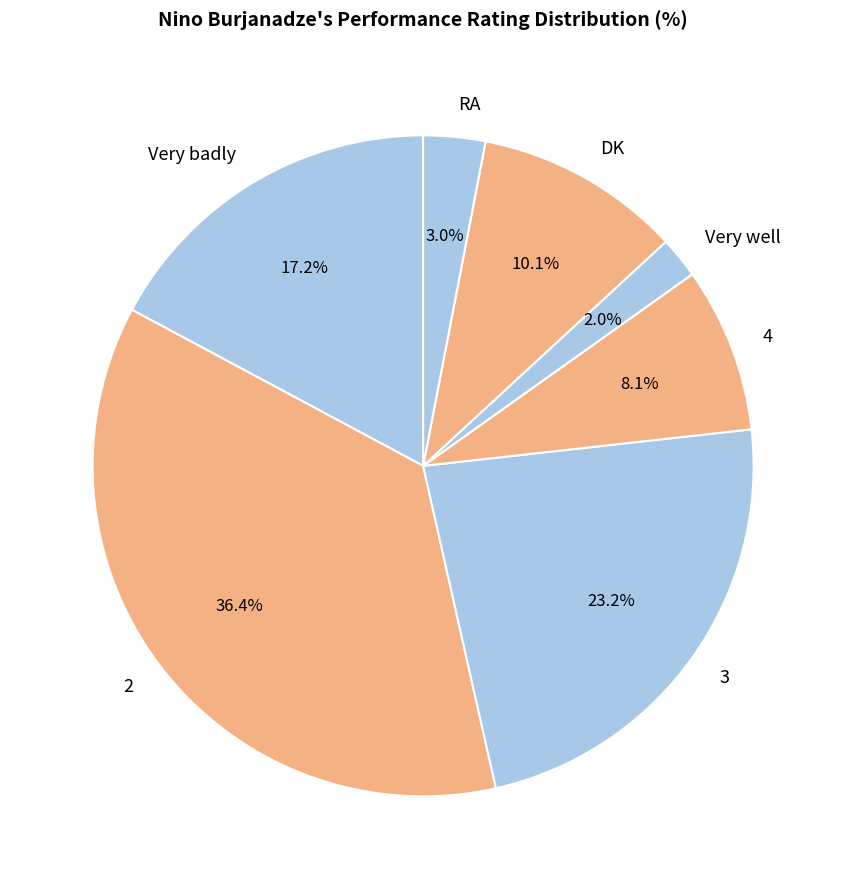

Which category has the smallest portion of the pie?

Very well